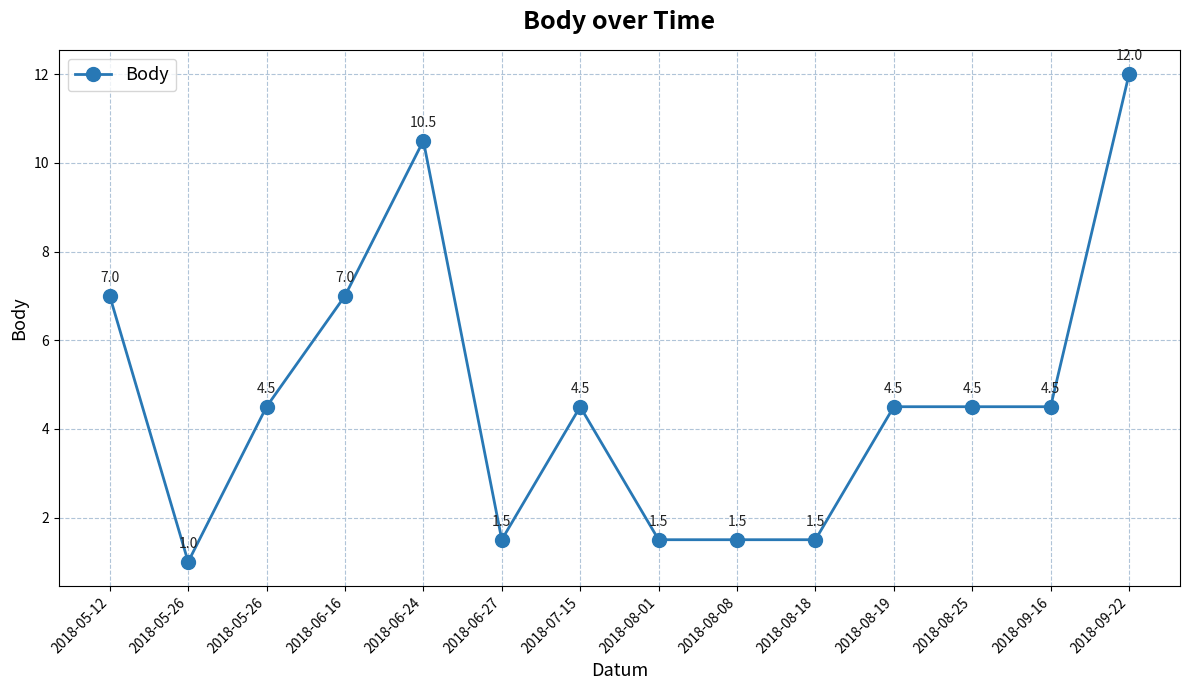

Reading left to right, list all the values displayed in this chart.

7.0	1.0	4.5	7.0	10.5	1.5	4.5	1.5	1.5	1.5	4.5	4.5	4.5	12.0